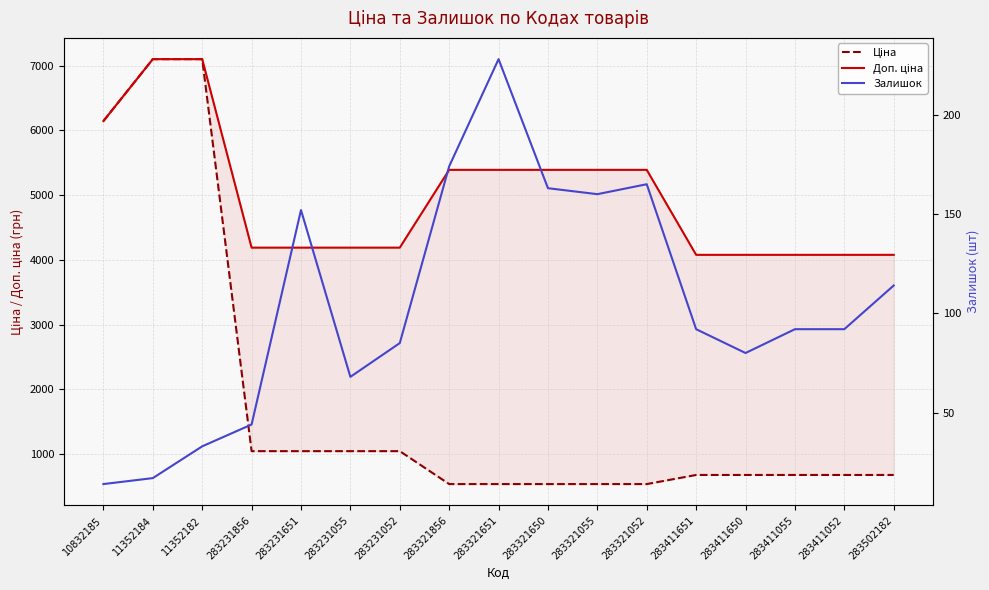

What position from the right is 283321651?

9